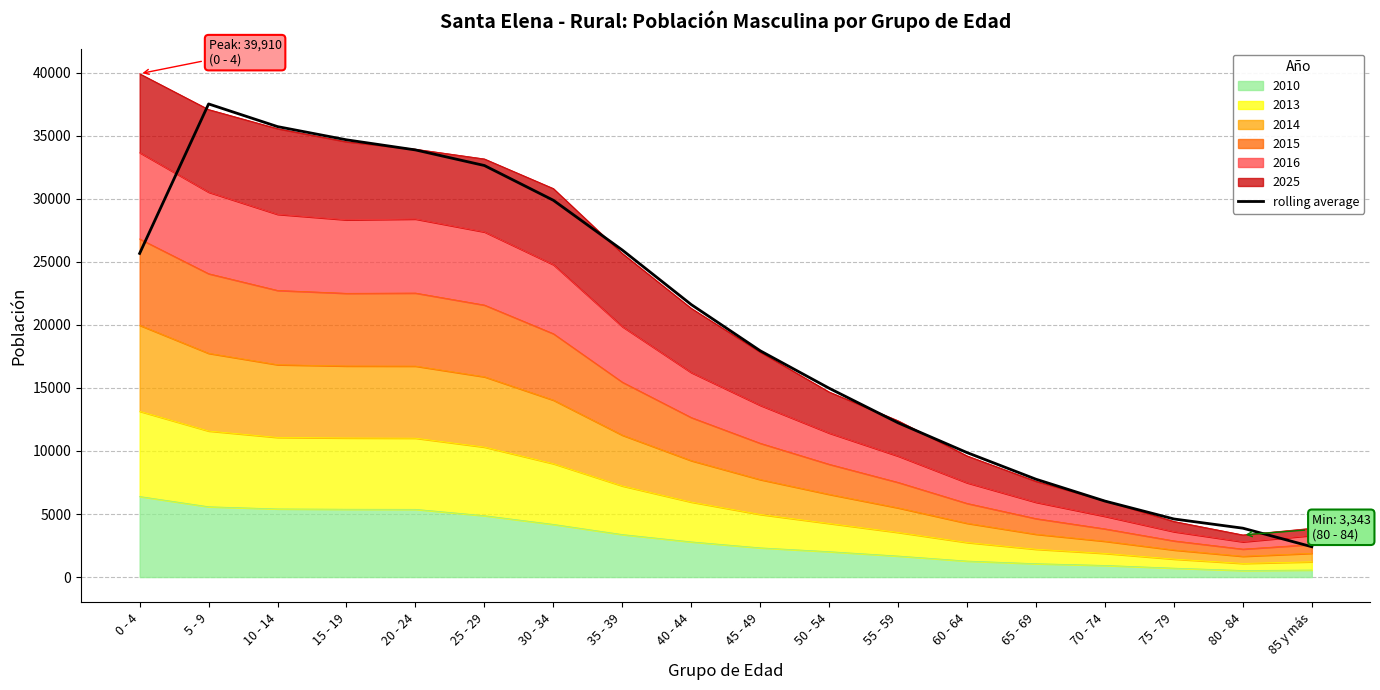

Reading left to right, list all the values displayed in this chart.

25660.3	37512.7	35715.0	34667.7	33867.0	32630.3	29874.7	25926.7	21604.0	17942.7	14971.3	12228.7	9867.7	7756.3	6023.7	4606.3	3875.7	2404.7